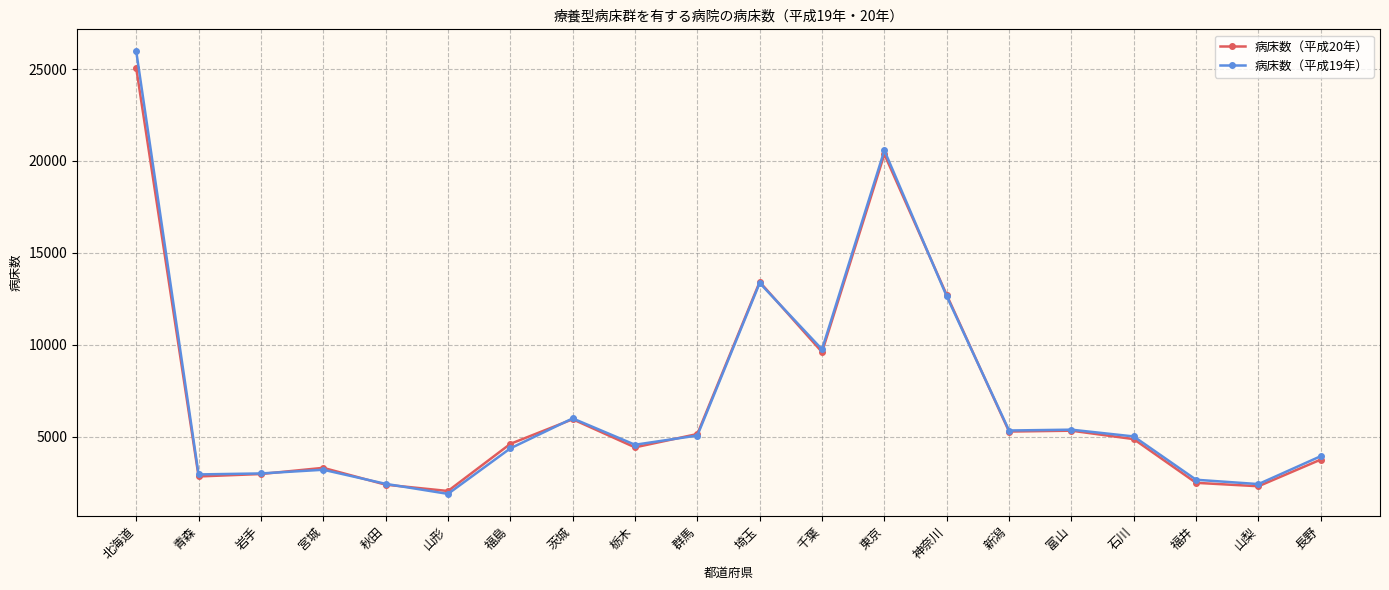

Where does the 病床数（平成20年） series first go above 4871?

北海道